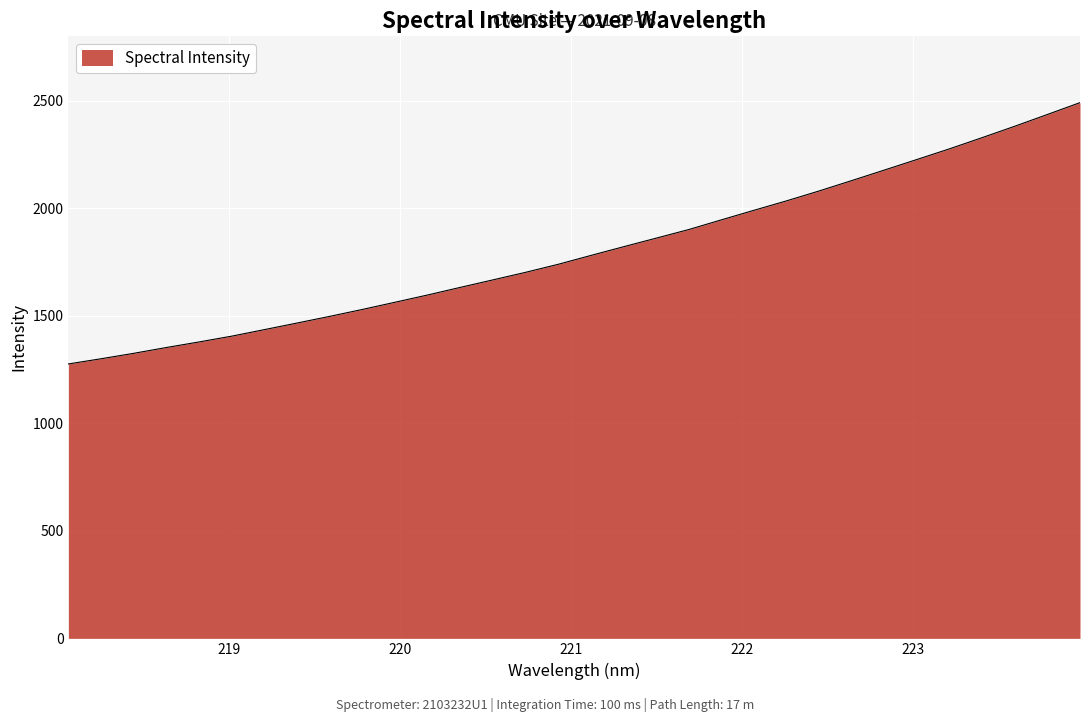

What is the sum of all values?

57740.6